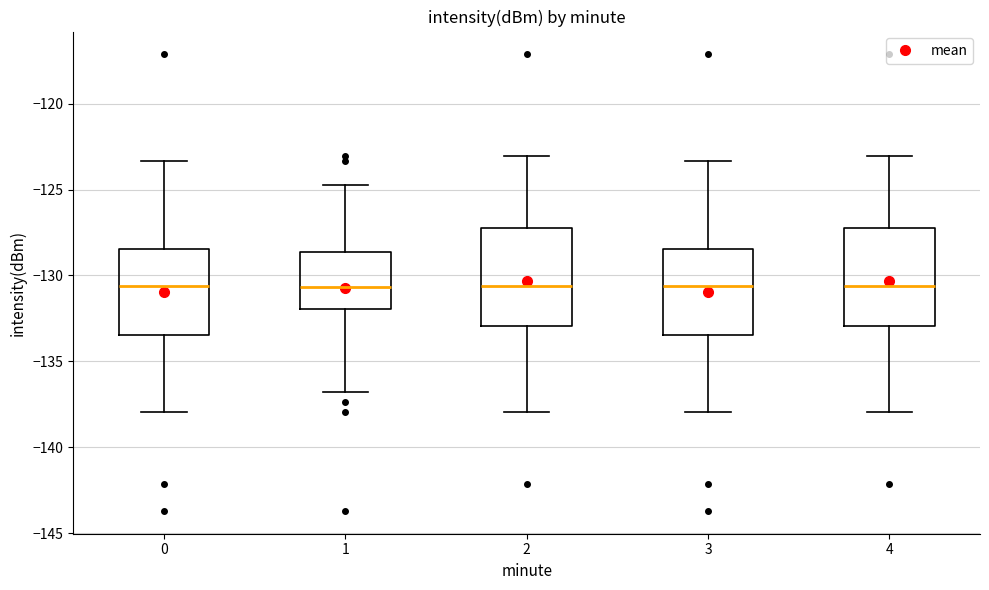

Reading left to right, read every box against the y-axis: the position of its median line, the range the box covers, and the ends of its whiskers. The values are not printed on the chart, so give them approximately, as read against the axis.

0: median -130.5, box -133.5 to -128.5, whiskers -138.0 to -123.5
1: median -130.5, box -132.0 to -128.5, whiskers -137.0 to -124.5
2: median -130.5, box -133.0 to -127.5, whiskers -138.0 to -123.0
3: median -130.5, box -133.5 to -128.5, whiskers -138.0 to -123.5
4: median -130.5, box -133.0 to -127.5, whiskers -138.0 to -123.0